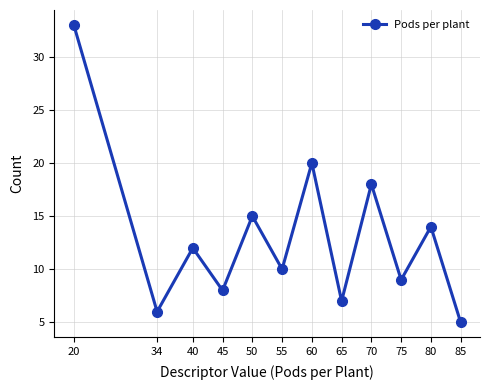

How many distinct data groups are displayed?

1